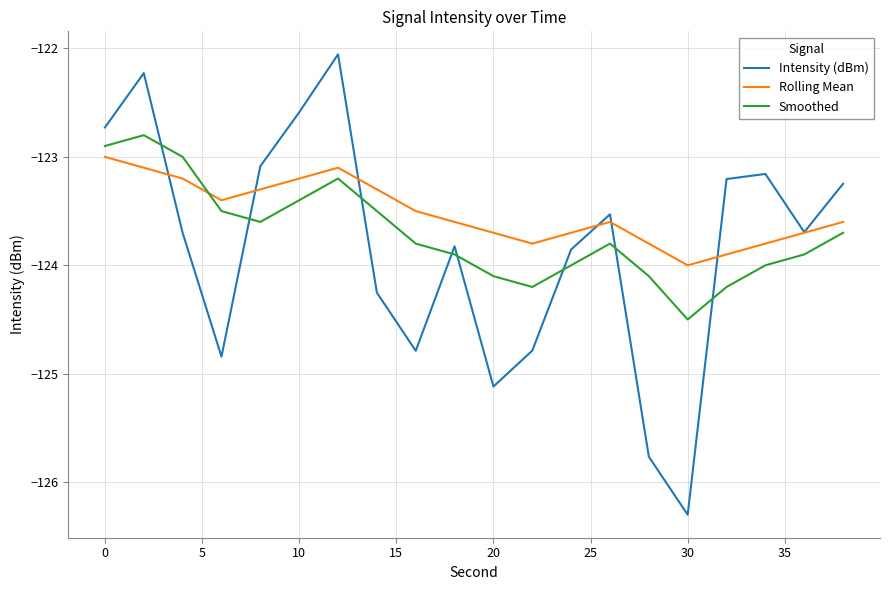

How many values in the Rolling Mean series are below -123?

19